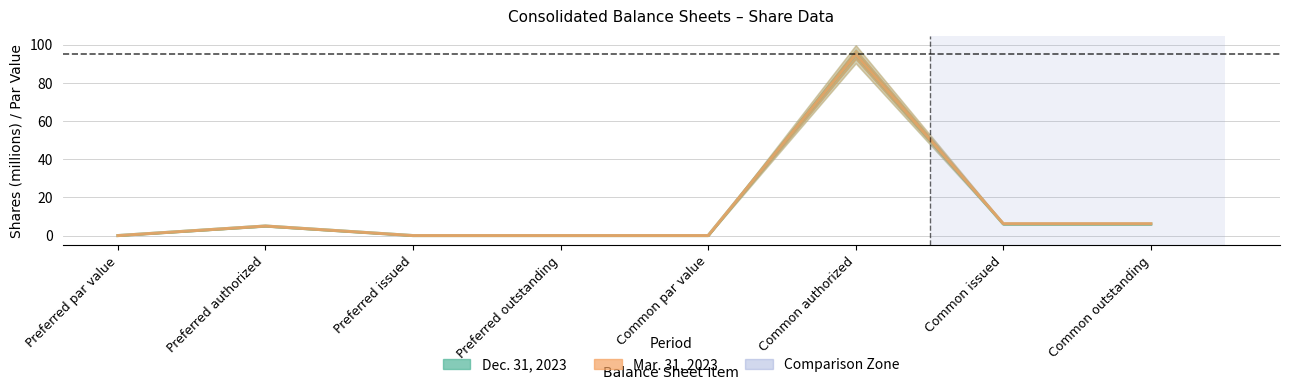

How many distinct data groups are displayed?

2